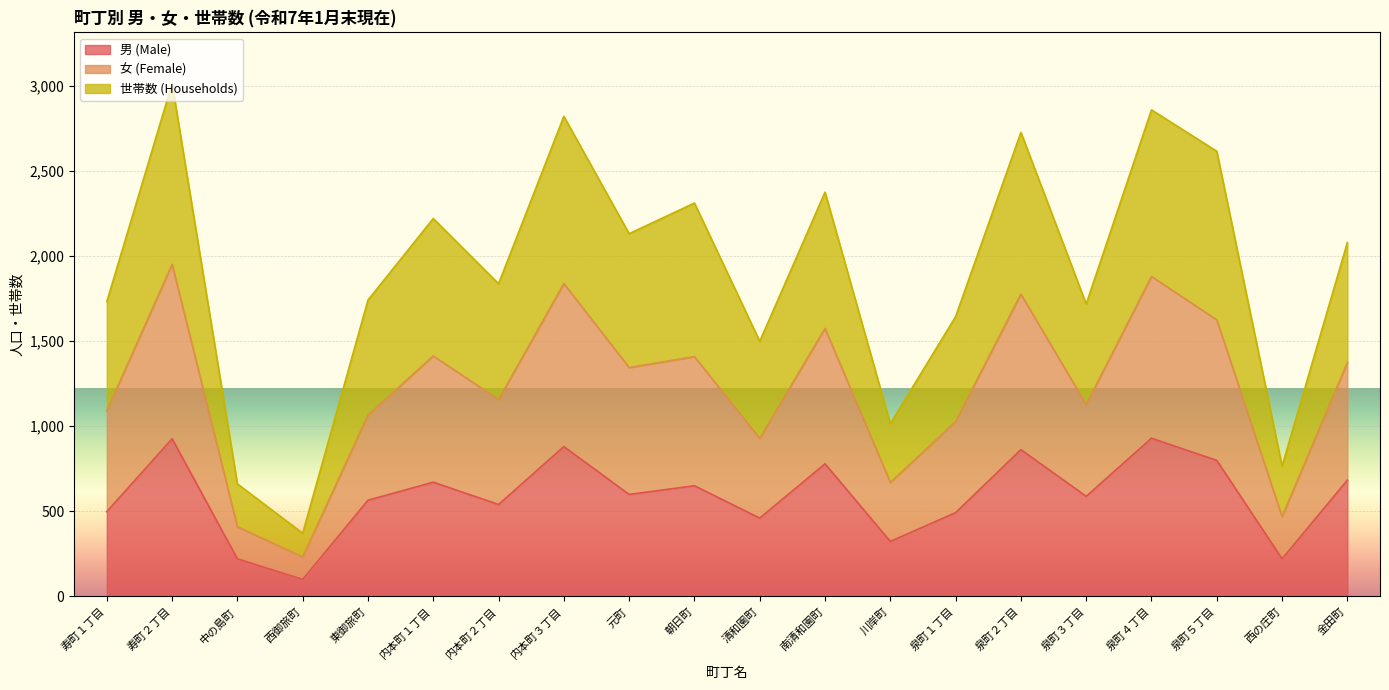

At 内本町３丁目, list the series in order from smallest to largest.

男 (Male), 女 (Female), 世帯数 (Households)